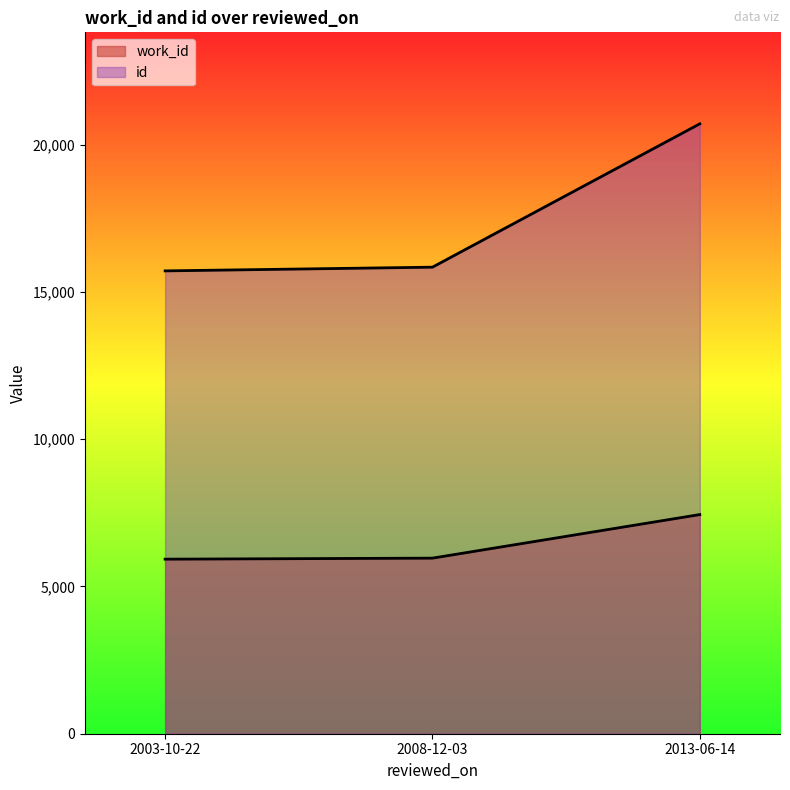

At 2003-10-22, list the series in order from smallest to largest.

work_id, id